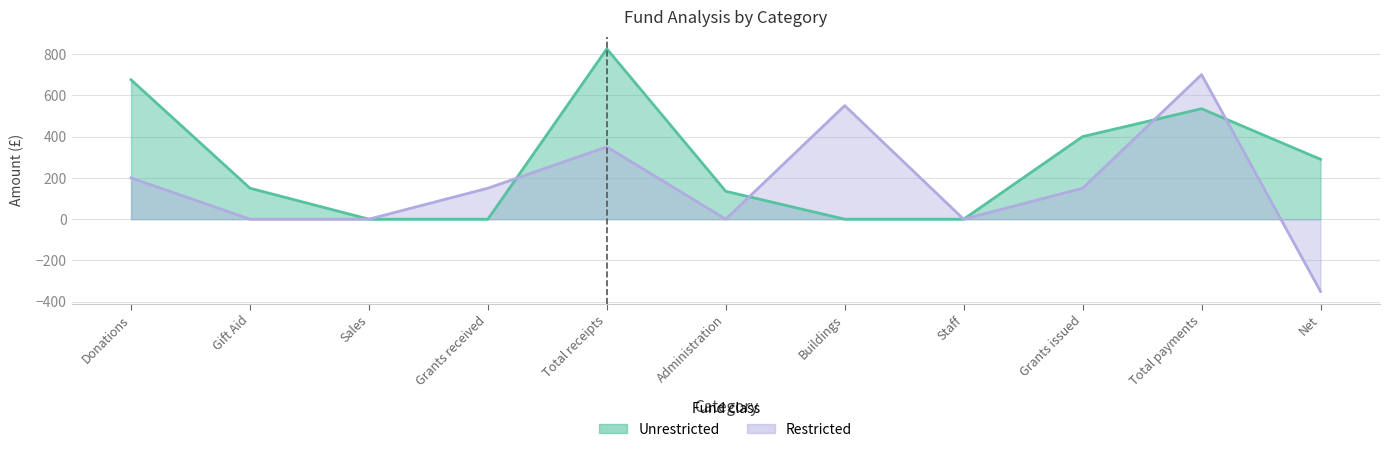

Between which two adjacent categories do Unrestricted and Restricted first intersect?

Grants received and Total receipts